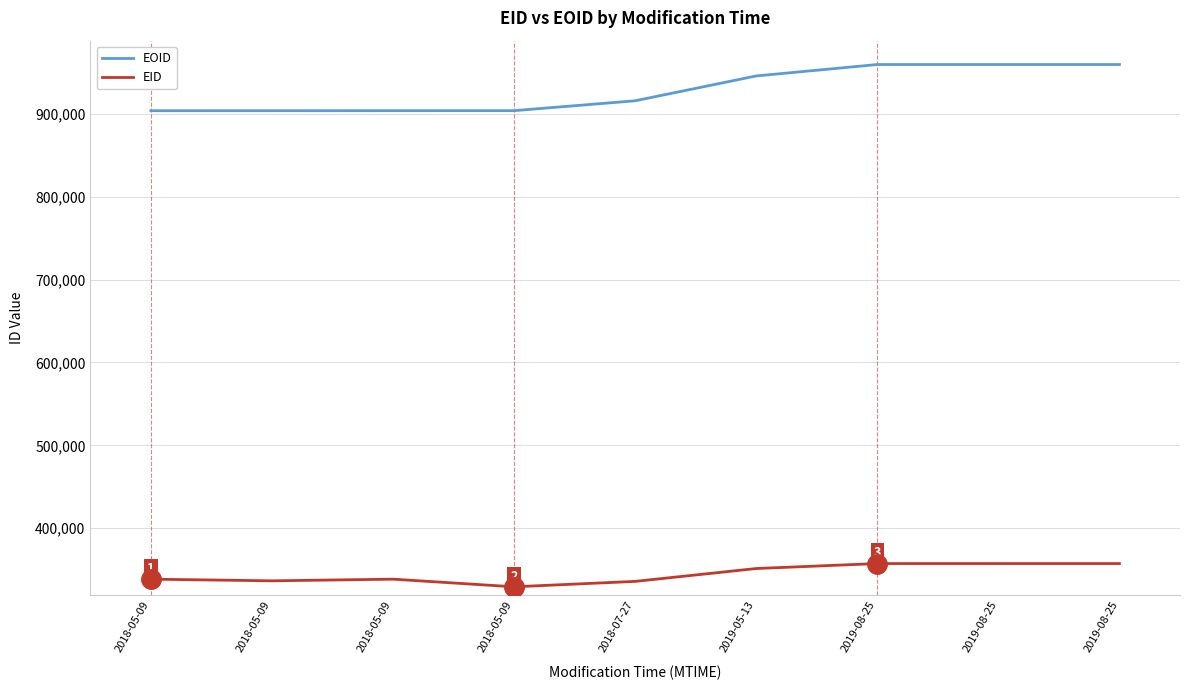

What is the label of the 3rd point from the right?

2019-08-25